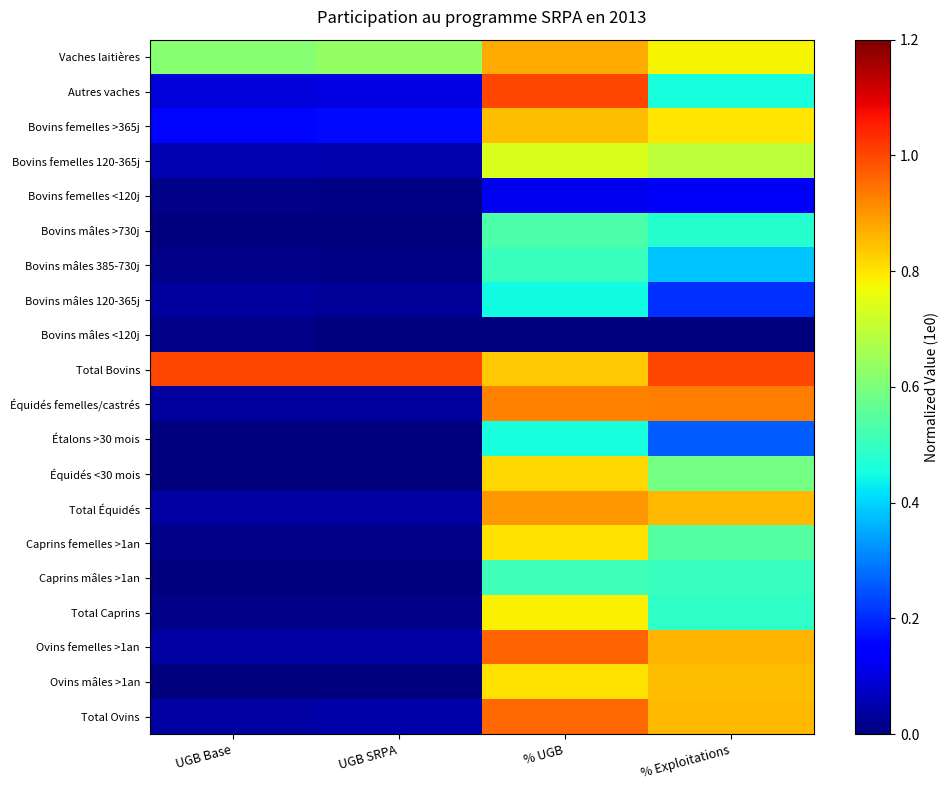

What is the total value across all series at % Exploitations?

11.7